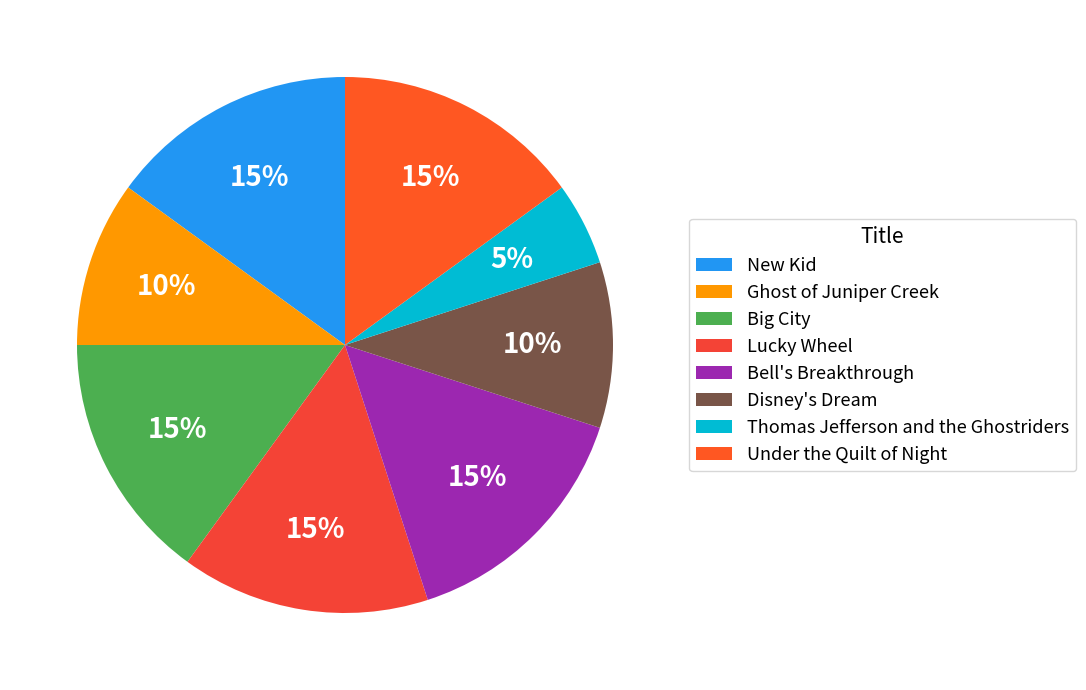

What percentage is the Under the Quilt of Night slice, to the nearest percent?

15%